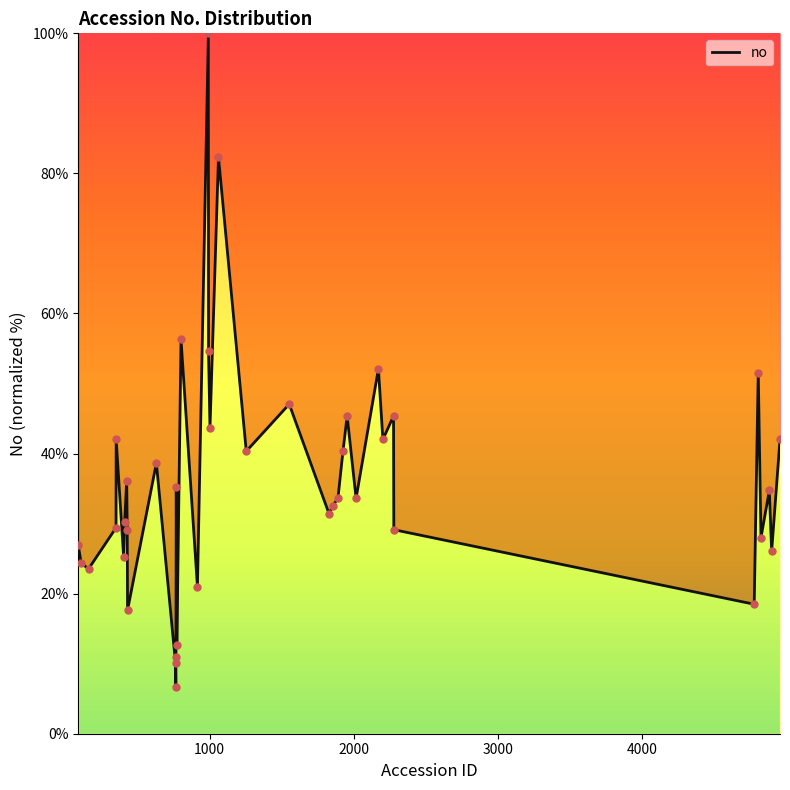

What is the greatest value displayed?

100.0